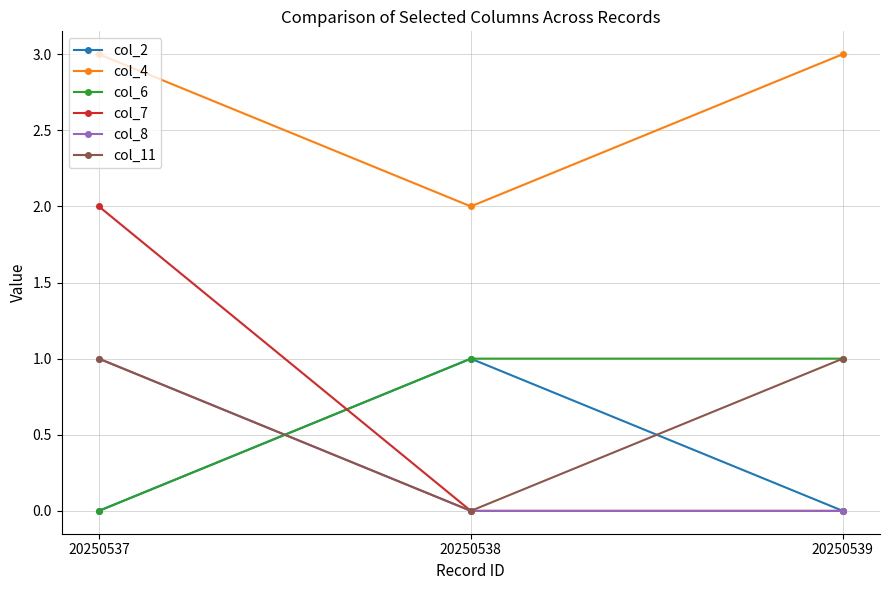

What is the sum of all col_4 values?

8